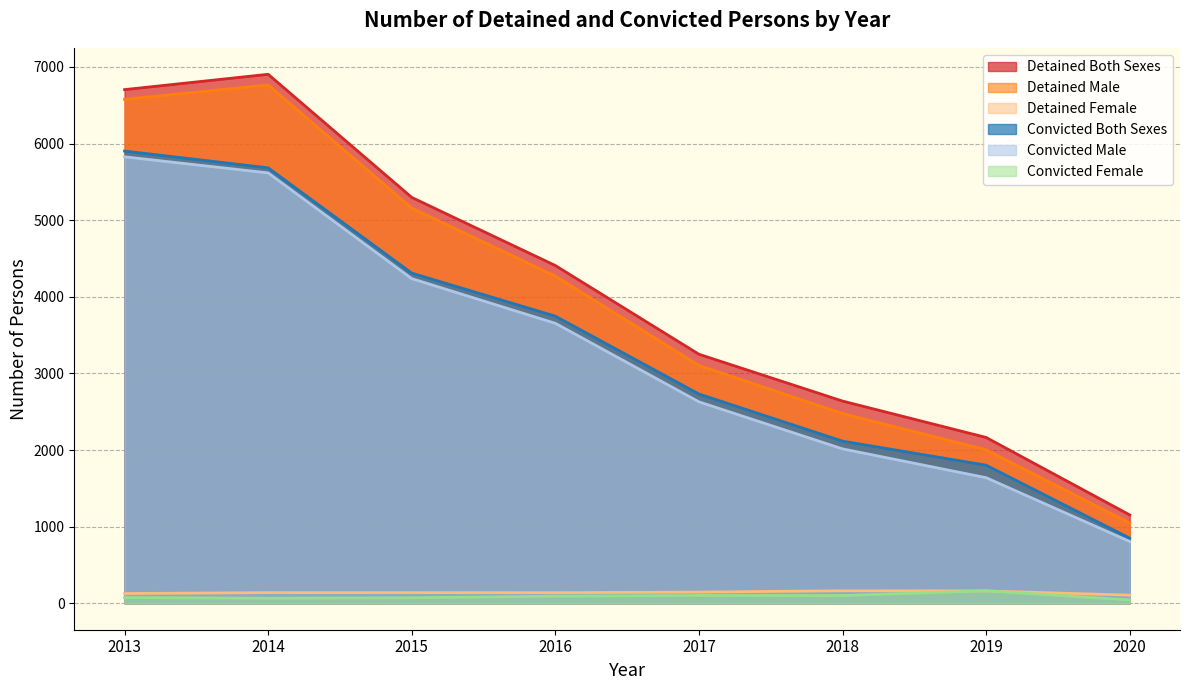

At which label is Convicted Both Sexes closest to 3376?

2016